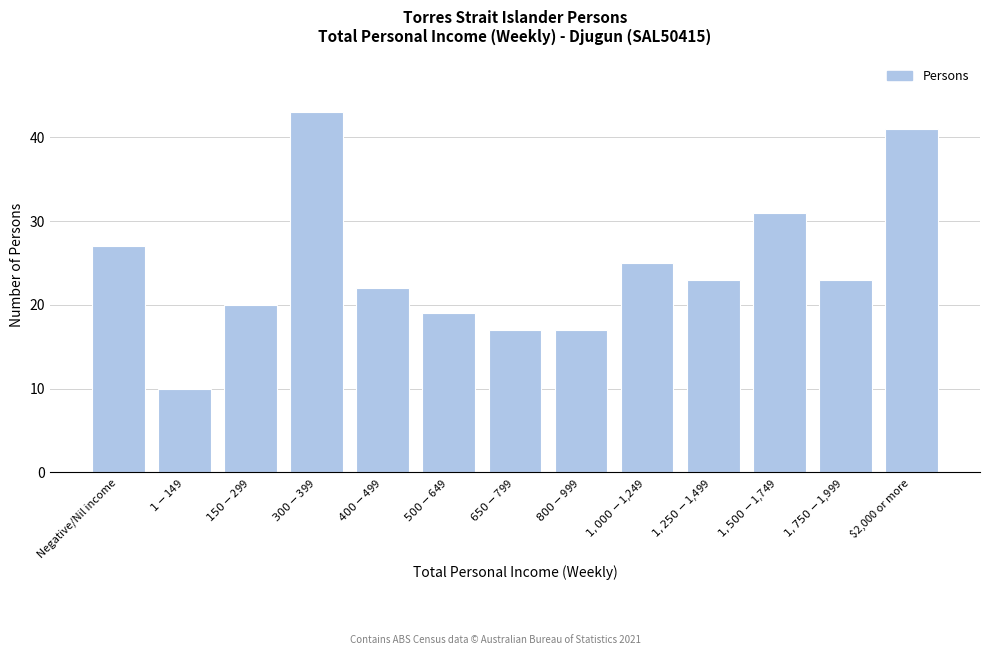

Reading left to right, transcribe all the data shown in this chart.

27	10	20	43	22	19	17	17	25	23	31	23	41